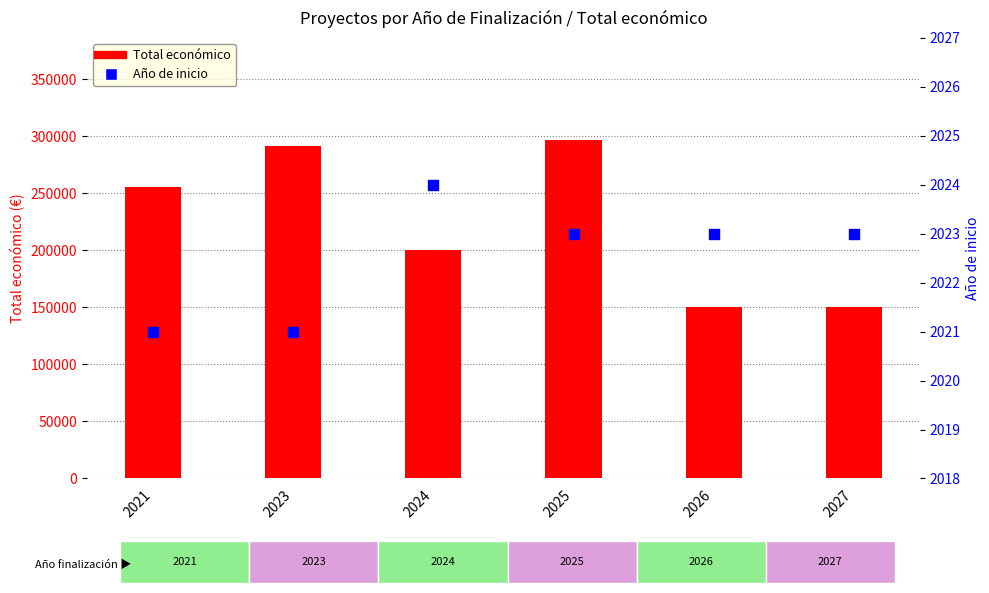

What is the total value across all series at 2027?

152023